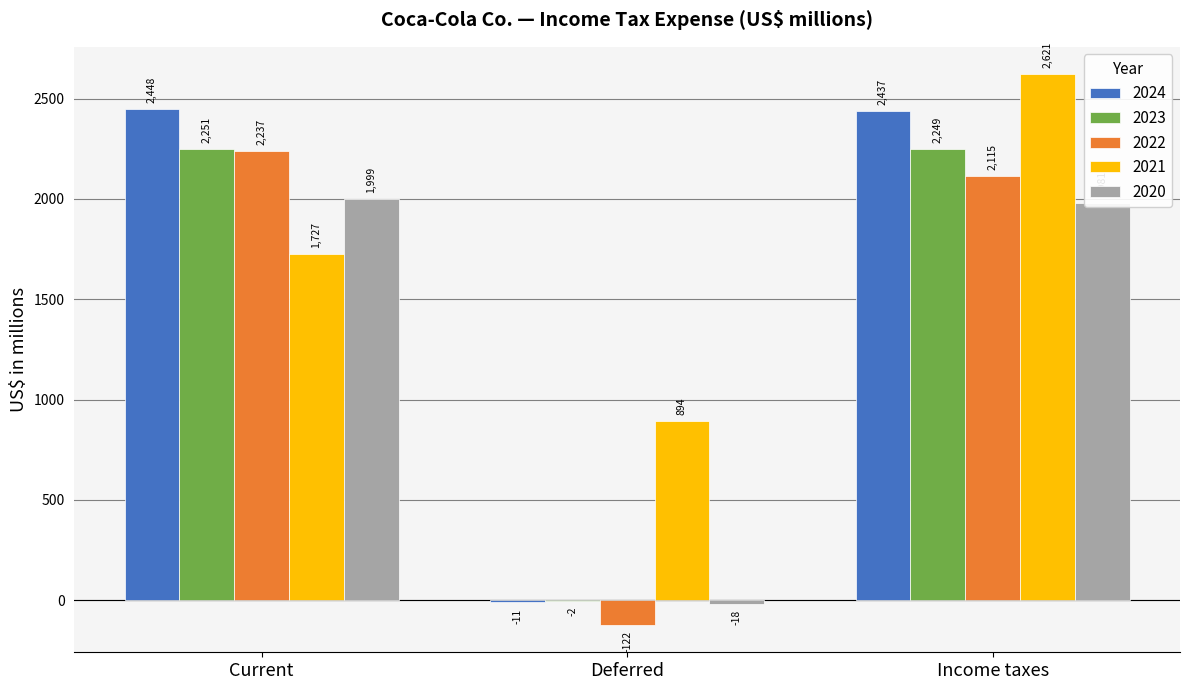

How many distinct data groups are displayed?

5